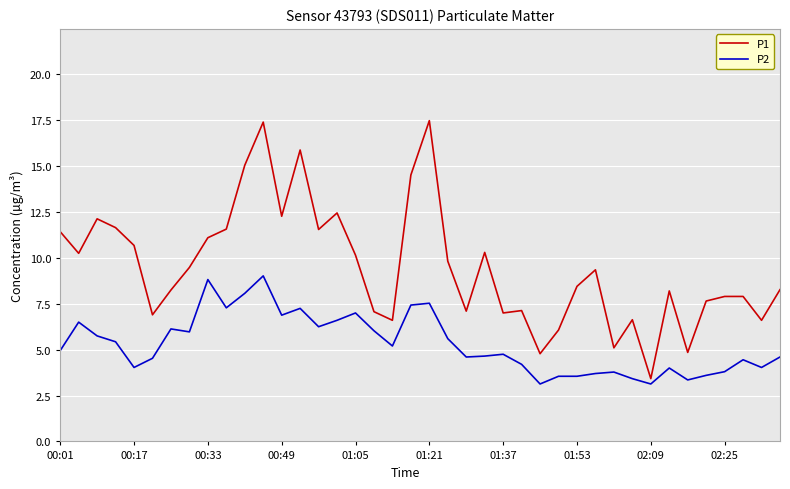

Which series has the largest range (max minus min)?

P1